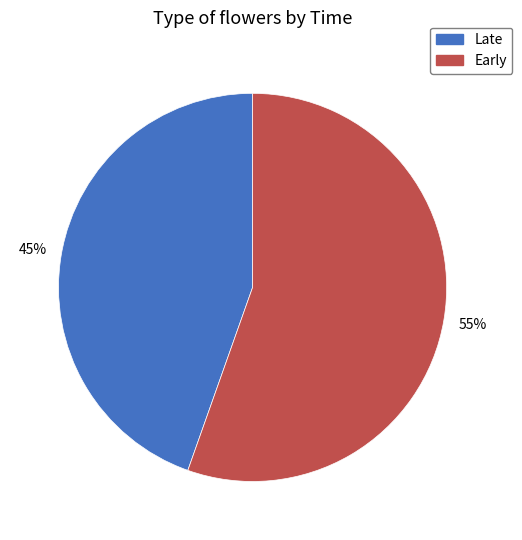

Count the number of slices in the pie.

2